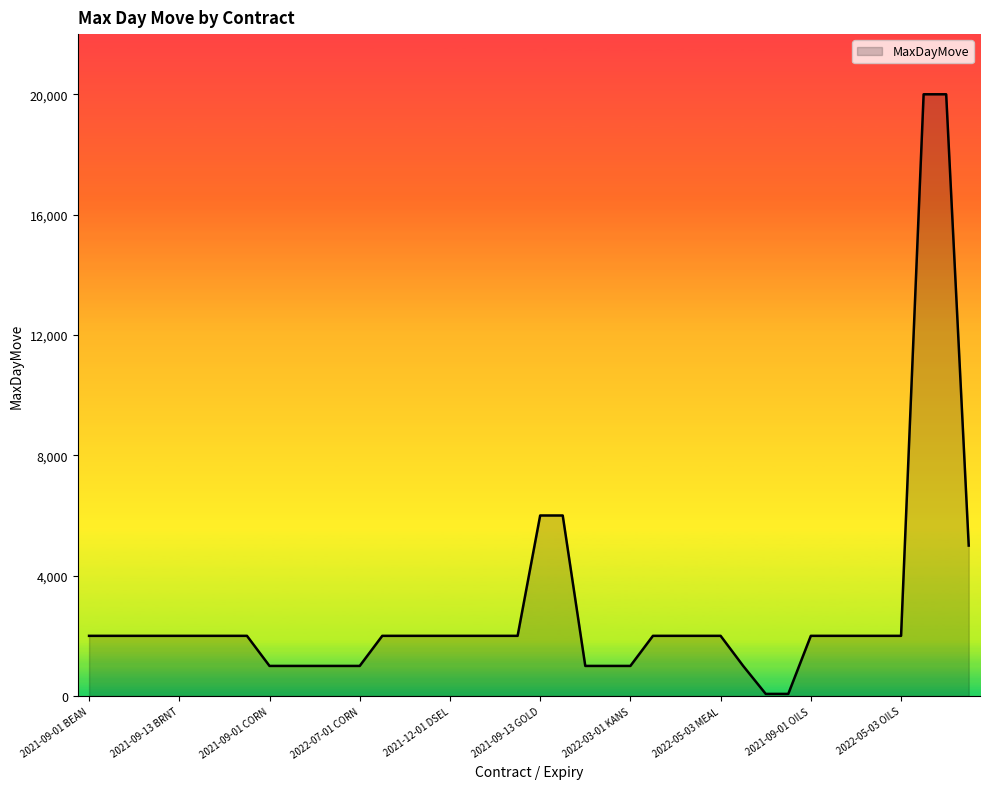

What is the difference between the maximum and minimum values?

19930